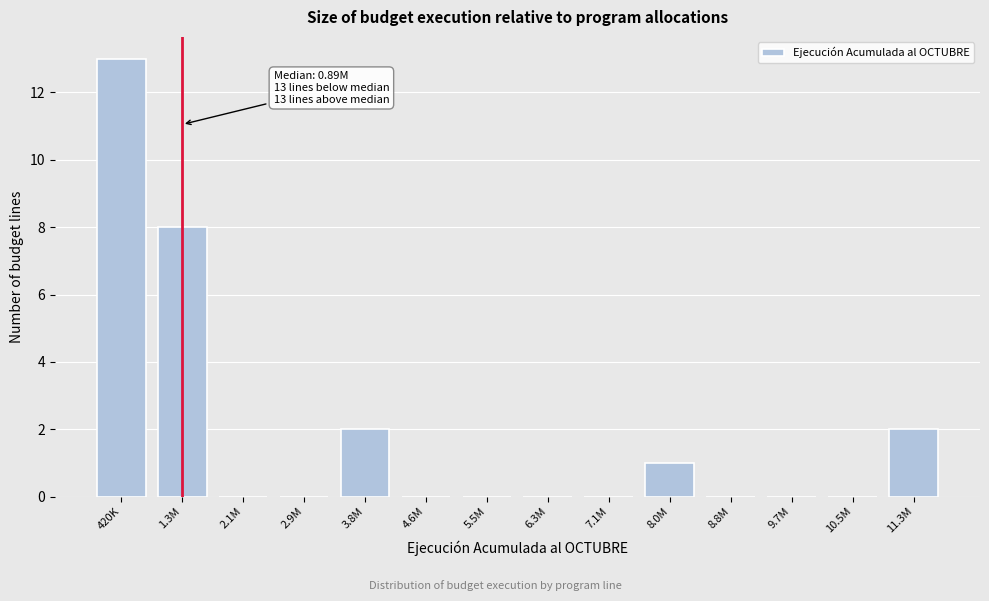

Reading right to left, transcribe all the data shown in this chart.

11.3M=2	10.5M=0	9.7M=0	8.8M=0	8.0M=1	7.1M=0	6.3M=0	5.5M=0	4.6M=0	3.8M=2	2.9M=0	2.1M=0	1.3M=8	420K=13